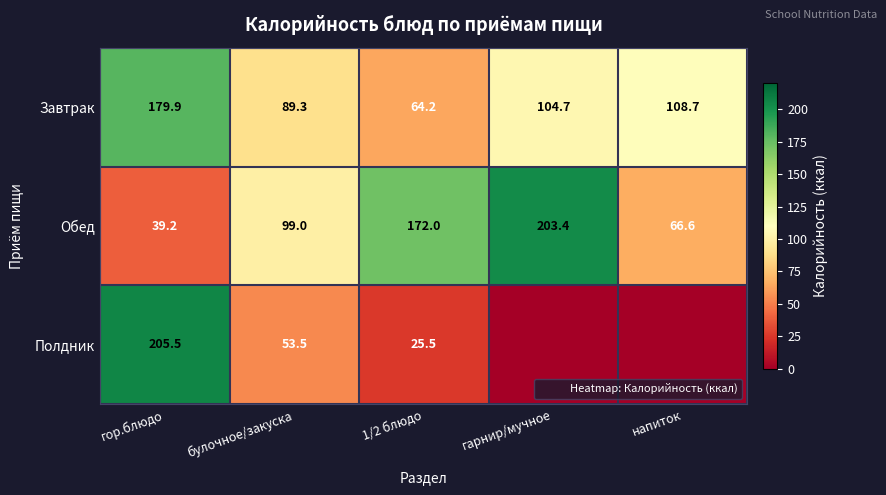

List the series in order of their peak value, highest first.

Полдник, Обед, Завтрак